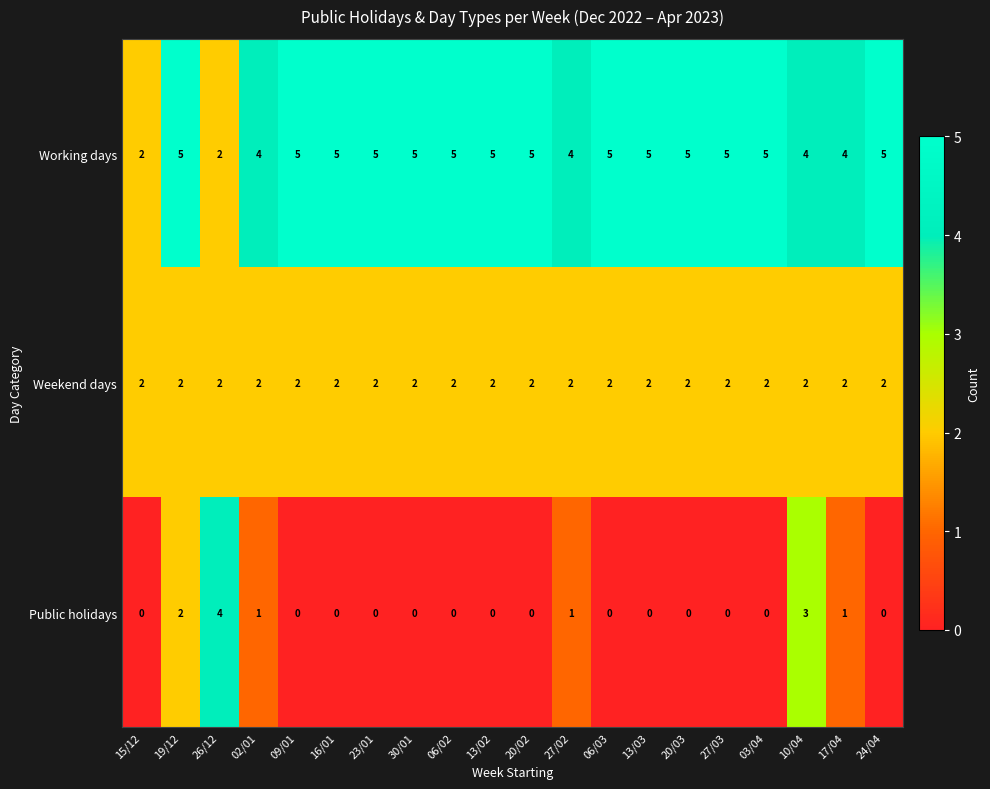

Rank the series at 23/01 from highest to lowest value.

Working days, Weekend days, Public holidays